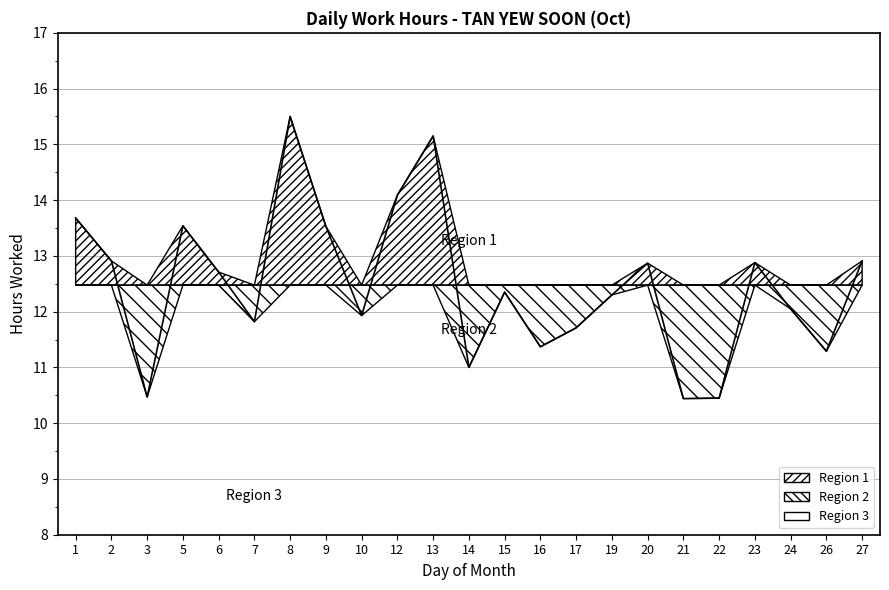

What is the average value?

12.5